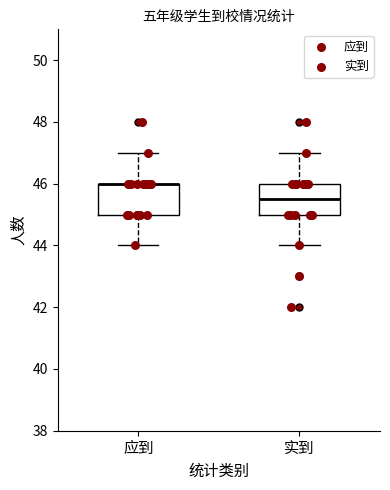

Reading left to right, transcribe this box plot: for each box, give where its median line is, the range the box spans, and where its two whiskers end, as read against the y-axis. The values are not printed on the chart, so give them approximately, as read against the axis.

应到: median 46.0 (drawn on the box's upper edge), box 45.0 to 46.0, whiskers 44.0 to 47.0
实到: median 45.6, box 45.0 to 46.0, whiskers 44.0 to 47.0